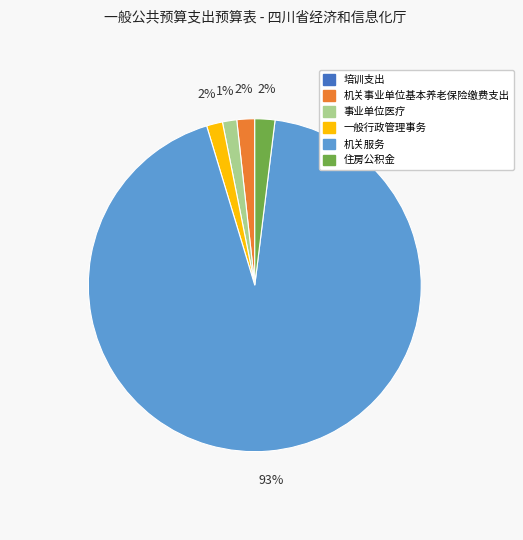

Combined, do 机关事业单位基本养老保险缴费支出 and 住房公积金 account for over 50%?

No